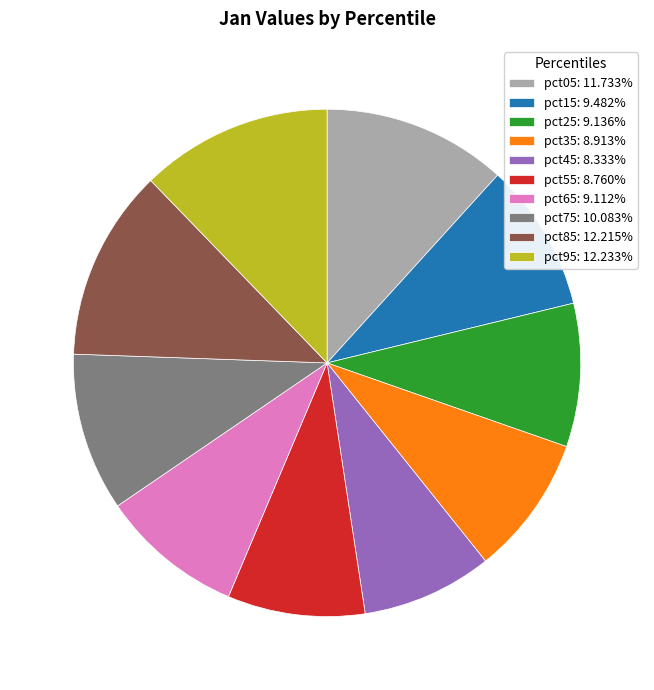

How many slices are in this pie chart?

10